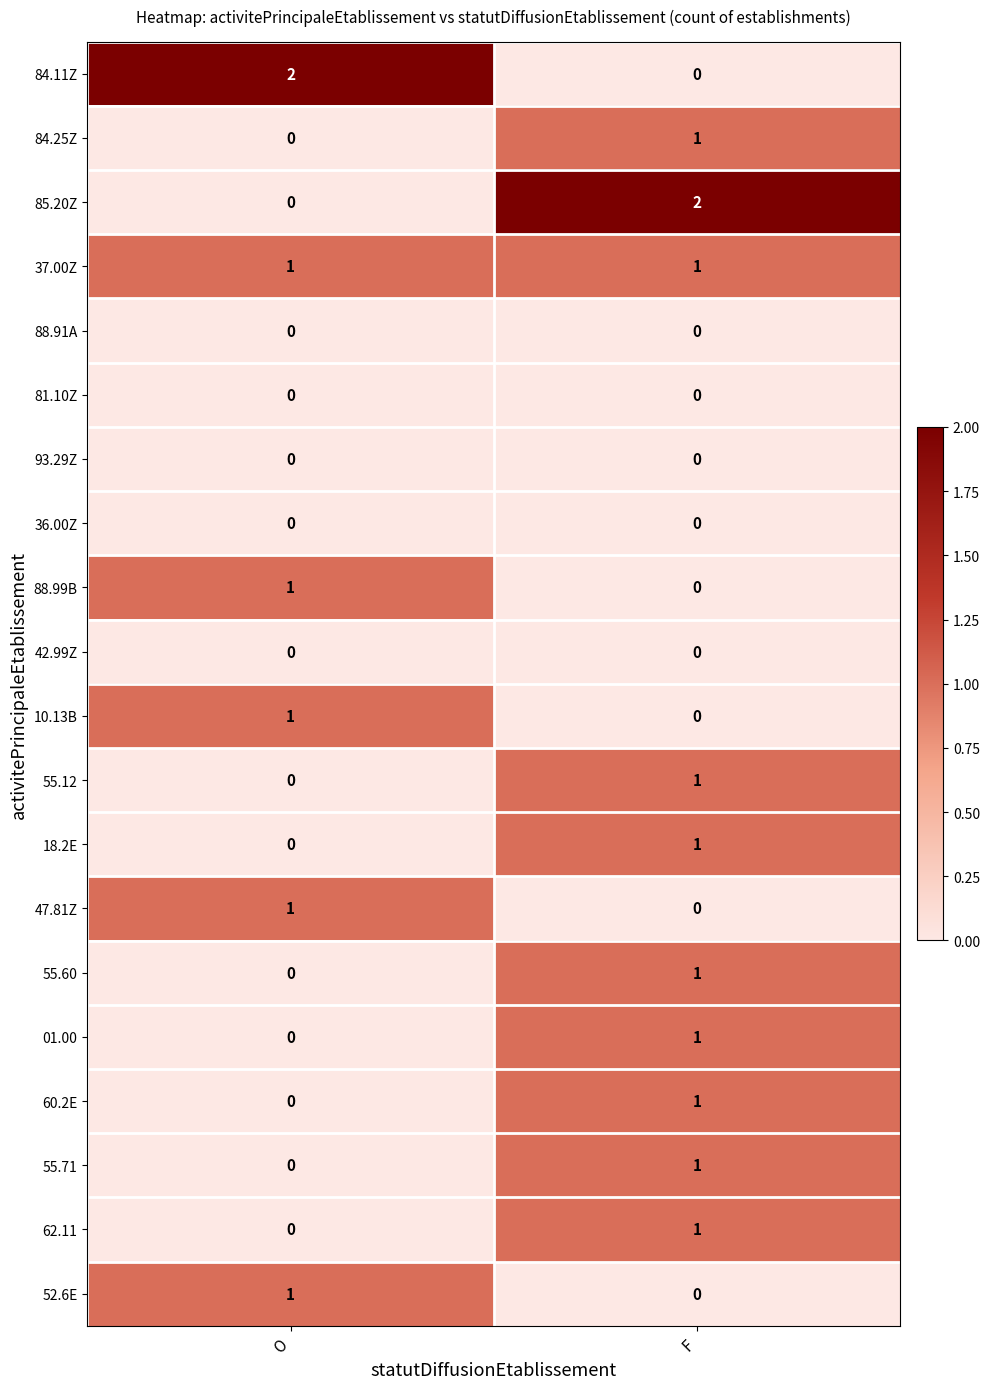

True or false: 18.2E has a value of 0 at O.

True